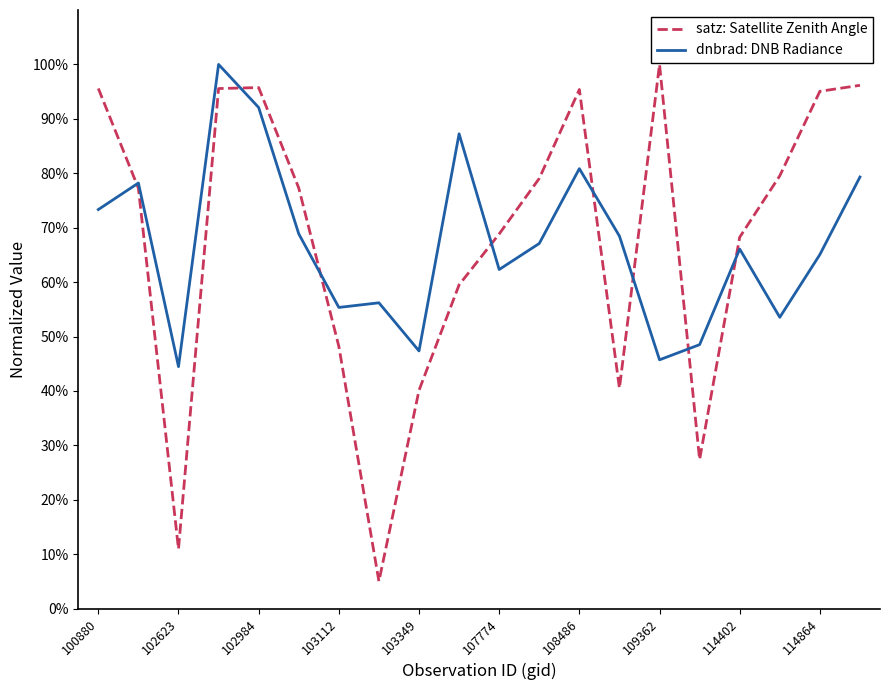

What is the greatest value displayed?

100.0